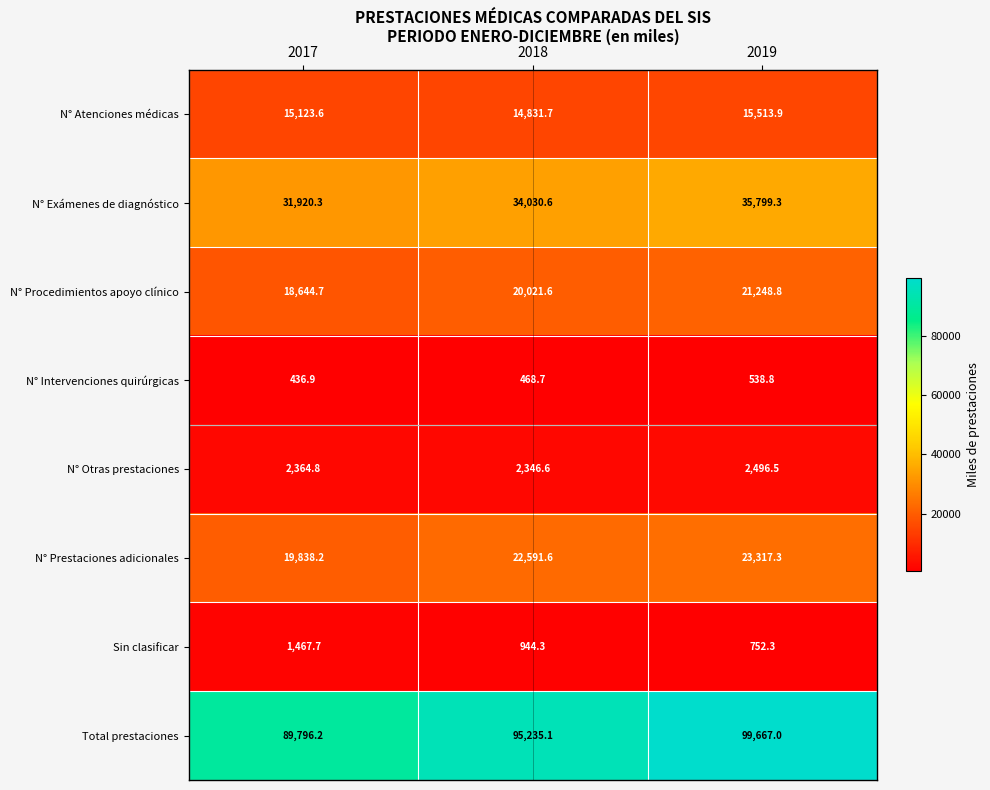

Reading right to left, transcribe all the data shown in this chart.

N° Atenciones médicas: 15513.9	14831.7	15123.6
N° Exámenes de diagnóstico: 35799.3	34030.6	31920.3
N° Procedimientos apoyo clínico: 21248.8	20021.6	18644.7
N° Intervenciones quirúrgicas: 538.8	468.7	436.9
N° Otras prestaciones: 2496.5	2346.6	2364.8
N° Prestaciones adicionales: 23317.3	22591.6	19838.2
Sin clasificar: 752.3	944.3	1467.7
Total prestaciones: 99667.0	95235.1	89796.2